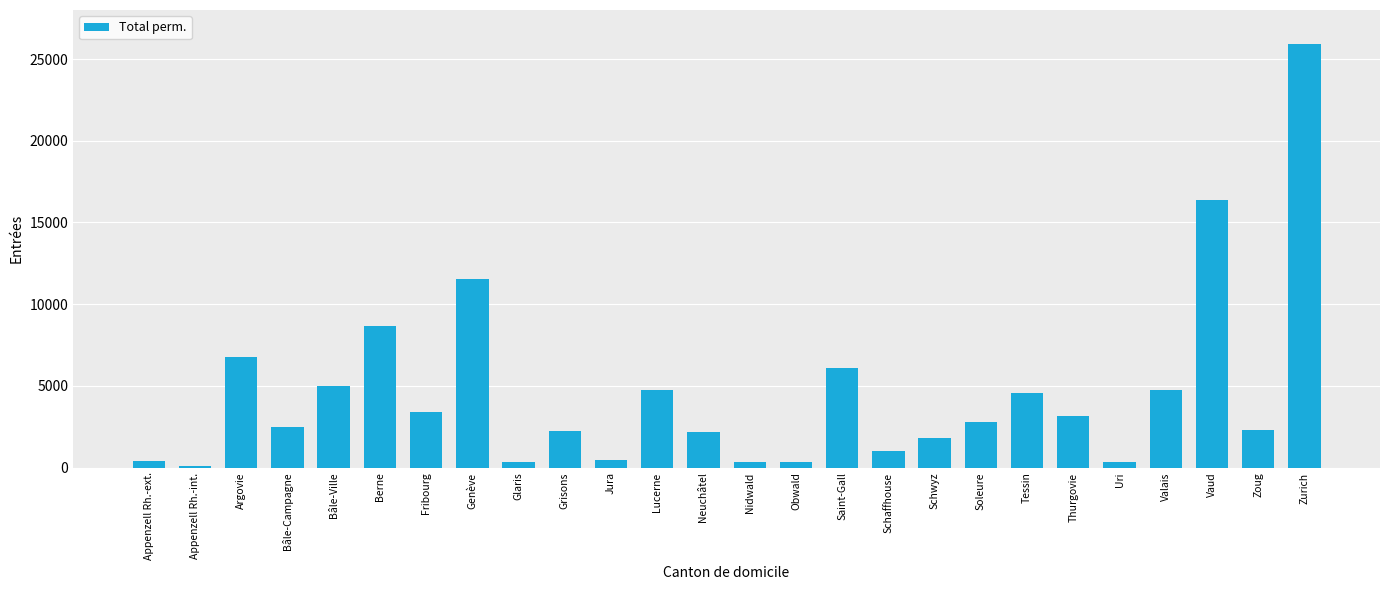

True or false: the data shows 844 at Zoug.

False